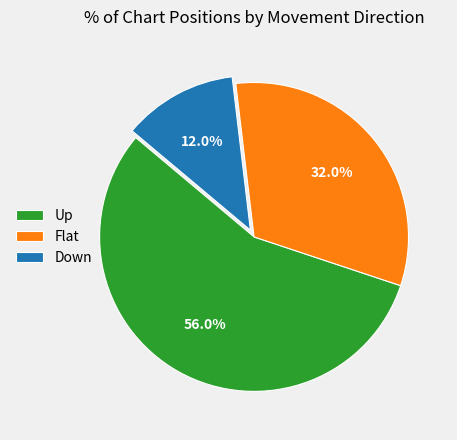

What is the ratio of the value at Flat to the value at Up?

0.6